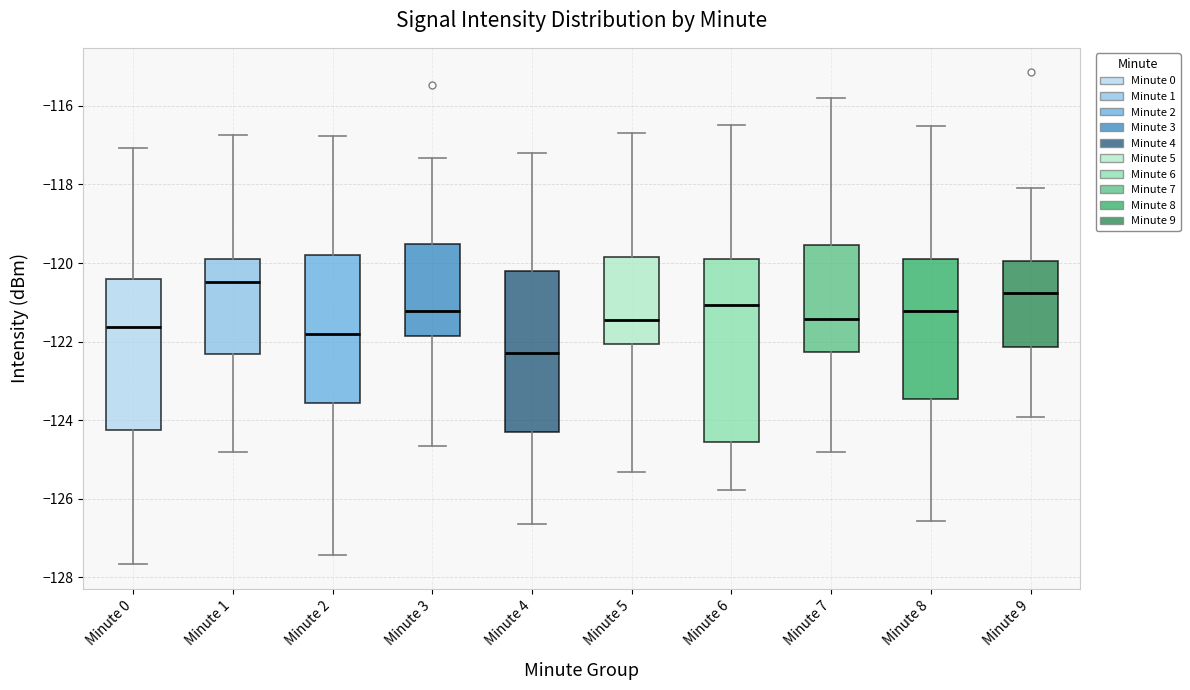

Reading left to right, read every box against the y-axis: the position of its median line, the range the box covers, and the ends of its whiskers. The values are not printed on the chart, so give them approximately, as read against the axis.

Minute 0: median -121.6, box -124.2 to -120.4, whiskers -127.6 to -117.0
Minute 1: median -120.4, box -122.4 to -120.0, whiskers -124.8 to -116.8
Minute 2: median -121.8, box -123.6 to -119.8, whiskers -127.4 to -116.8
Minute 3: median -121.2, box -121.8 to -119.6, whiskers -124.6 to -117.4
Minute 4: median -122.2, box -124.4 to -120.2, whiskers -126.6 to -117.2
Minute 5: median -121.4, box -122.0 to -119.8, whiskers -125.4 to -116.6
Minute 6: median -121.0, box -124.6 to -119.8, whiskers -125.8 to -116.4
Minute 7: median -121.4, box -122.2 to -119.6, whiskers -124.8 to -115.8
Minute 8: median -121.2, box -123.4 to -120.0, whiskers -126.6 to -116.6
Minute 9: median -120.8, box -122.2 to -120.0, whiskers -124.0 to -118.2